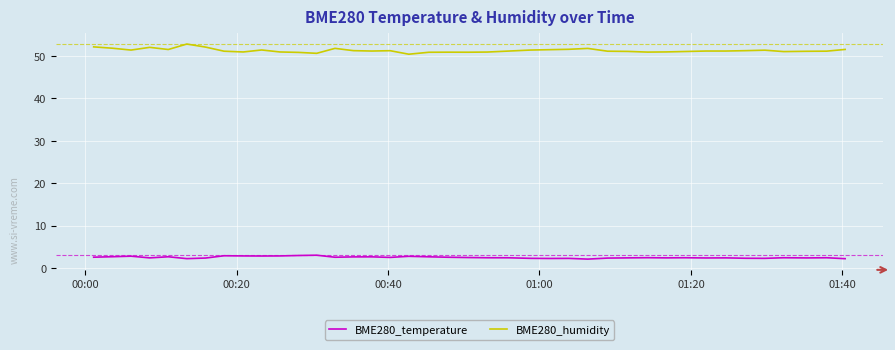

What is the difference between the maximum and minimum values in the BME280_humidity series?

2.4